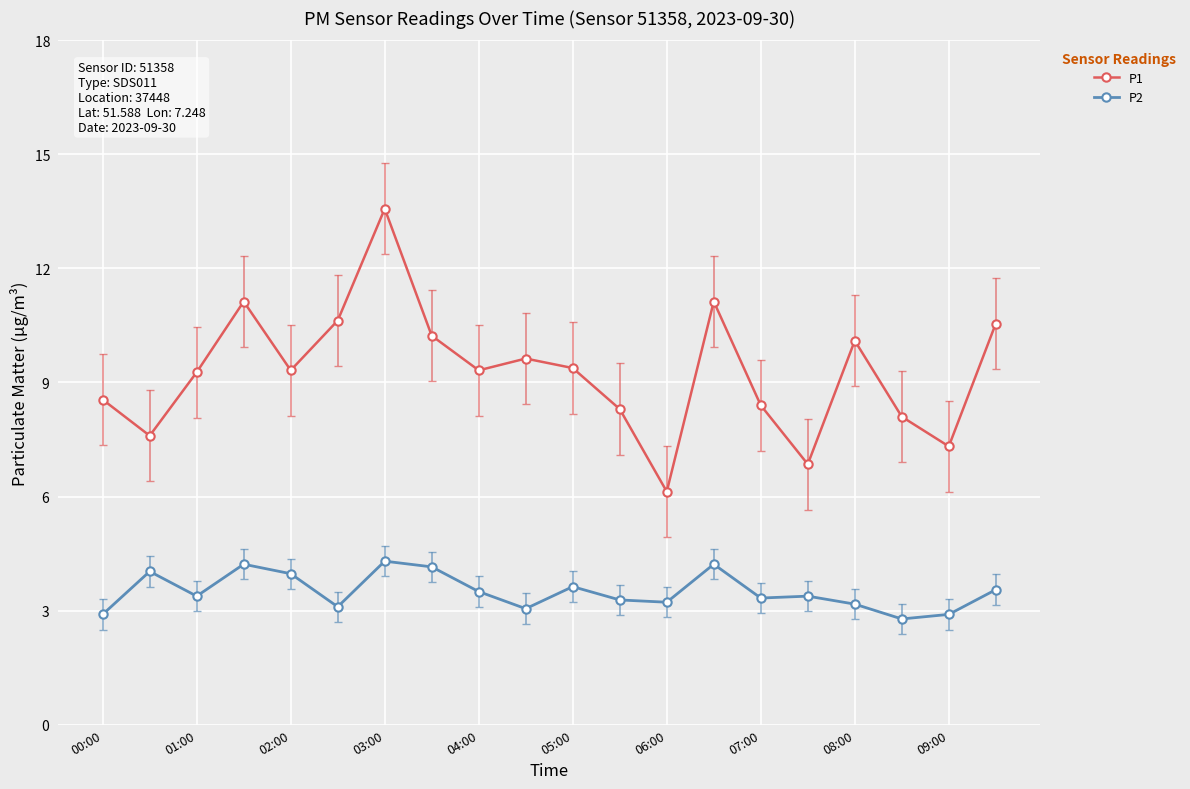

How many lines are shown in the chart?

2